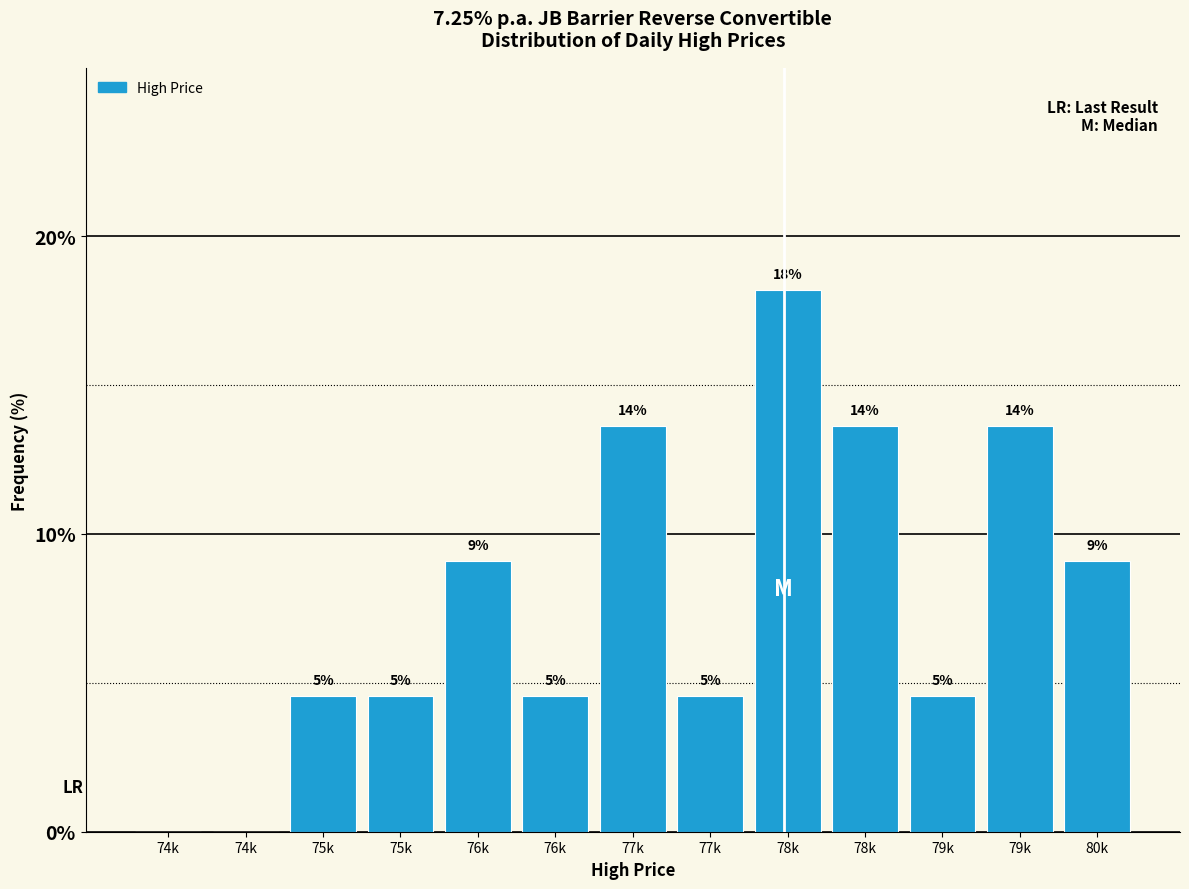

Are the bars horizontal?

No